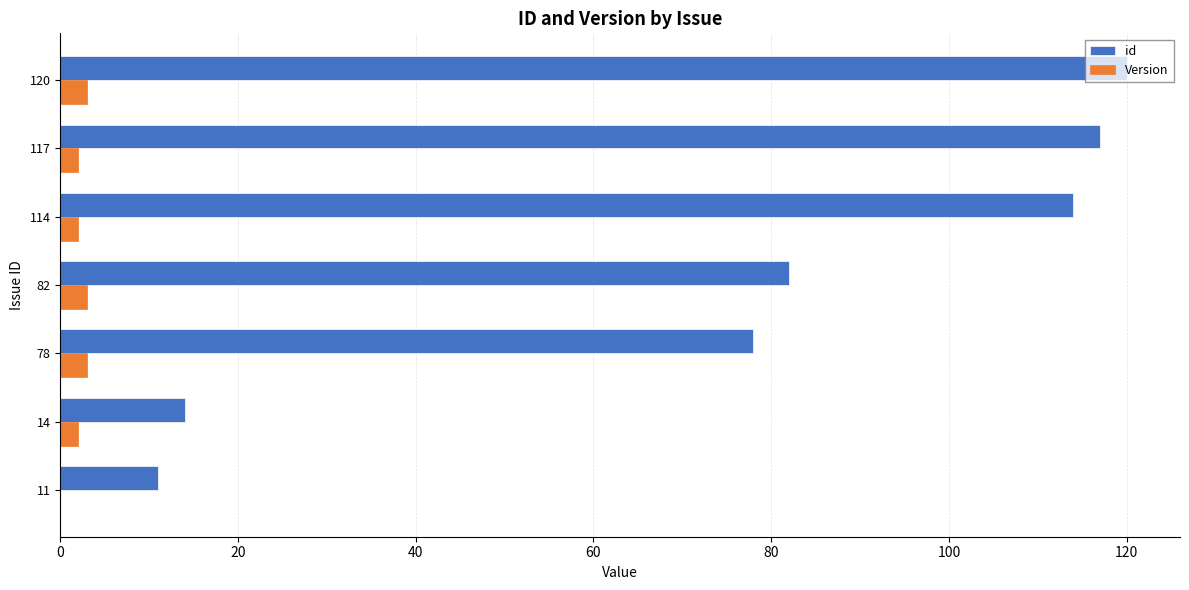

Which category has the highest value in the id series?

120